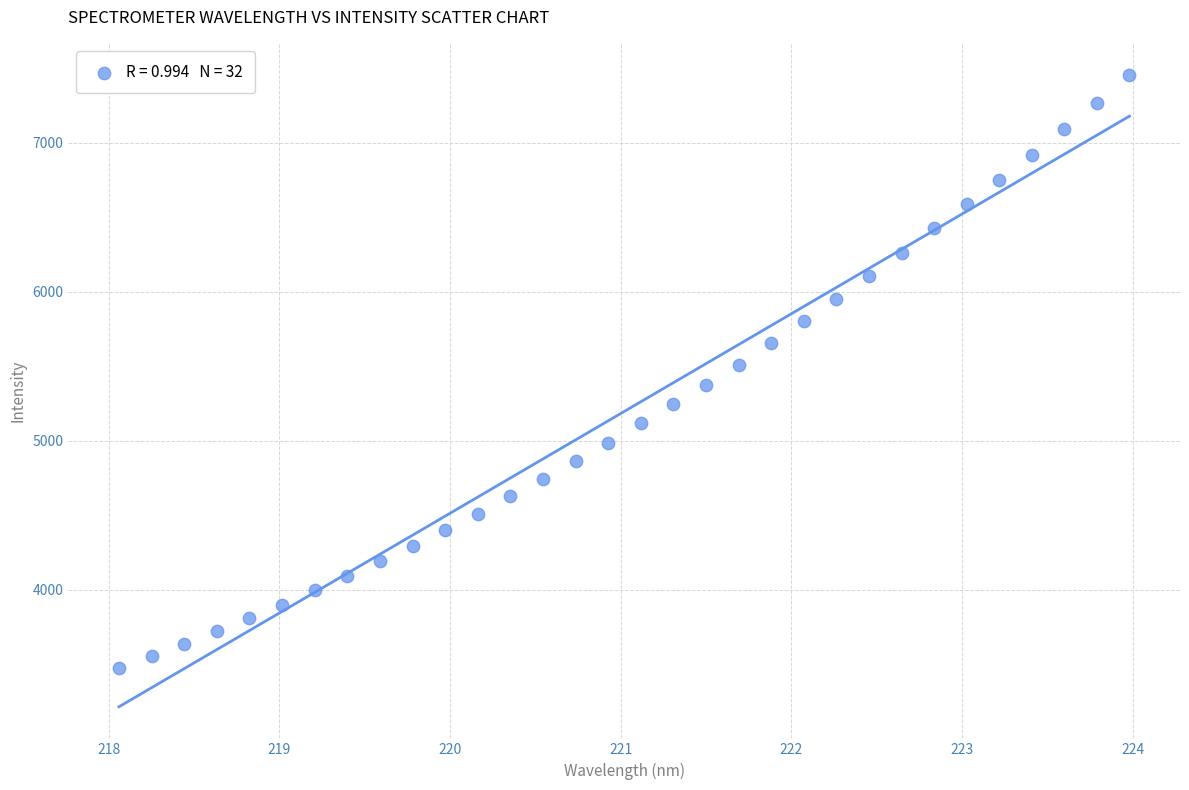

What is the range of X values (max minus min)?

5.9